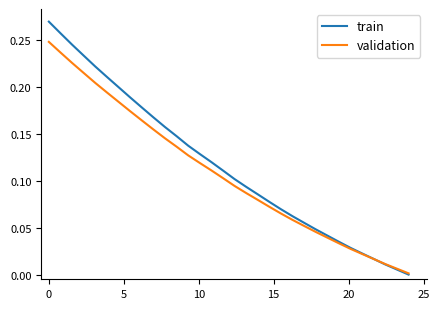

Which series has the widest spread of values?

train